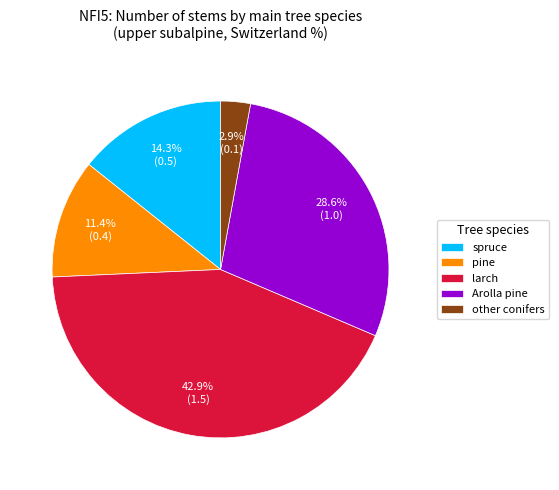

What is the total percentage of larch and Arolla pine?

71.4%